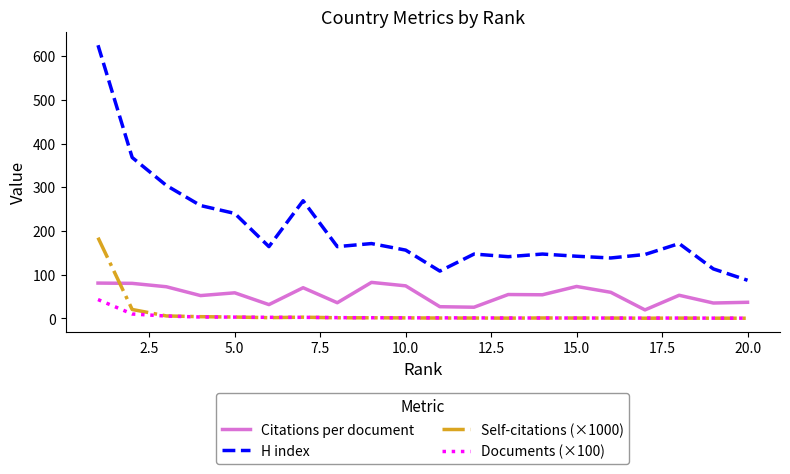

Which series has the largest range (max minus min)?

H index